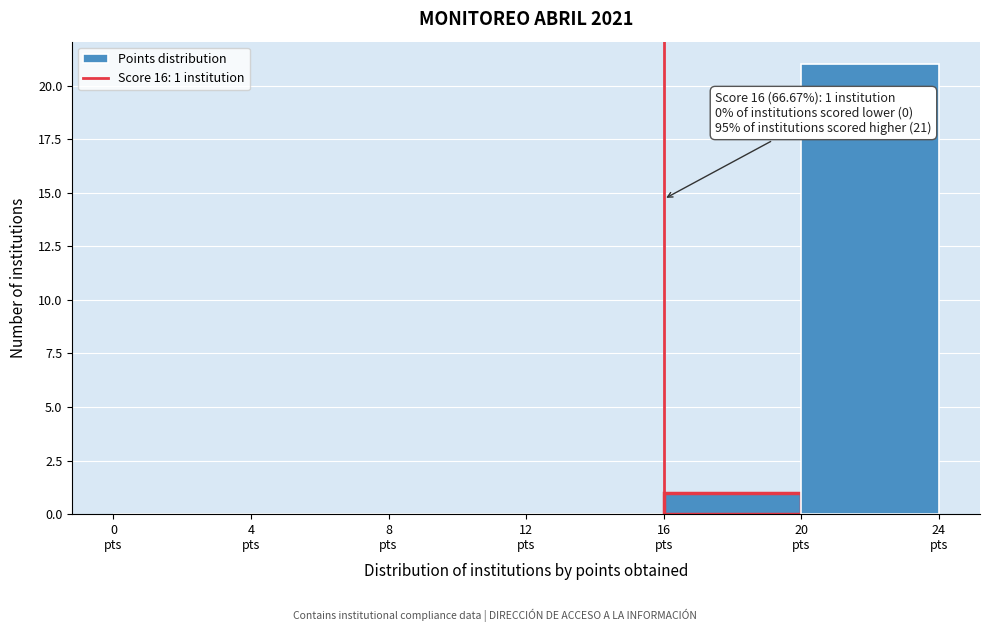

Over which range of the x-axis is the bar tallest?

20 to 24